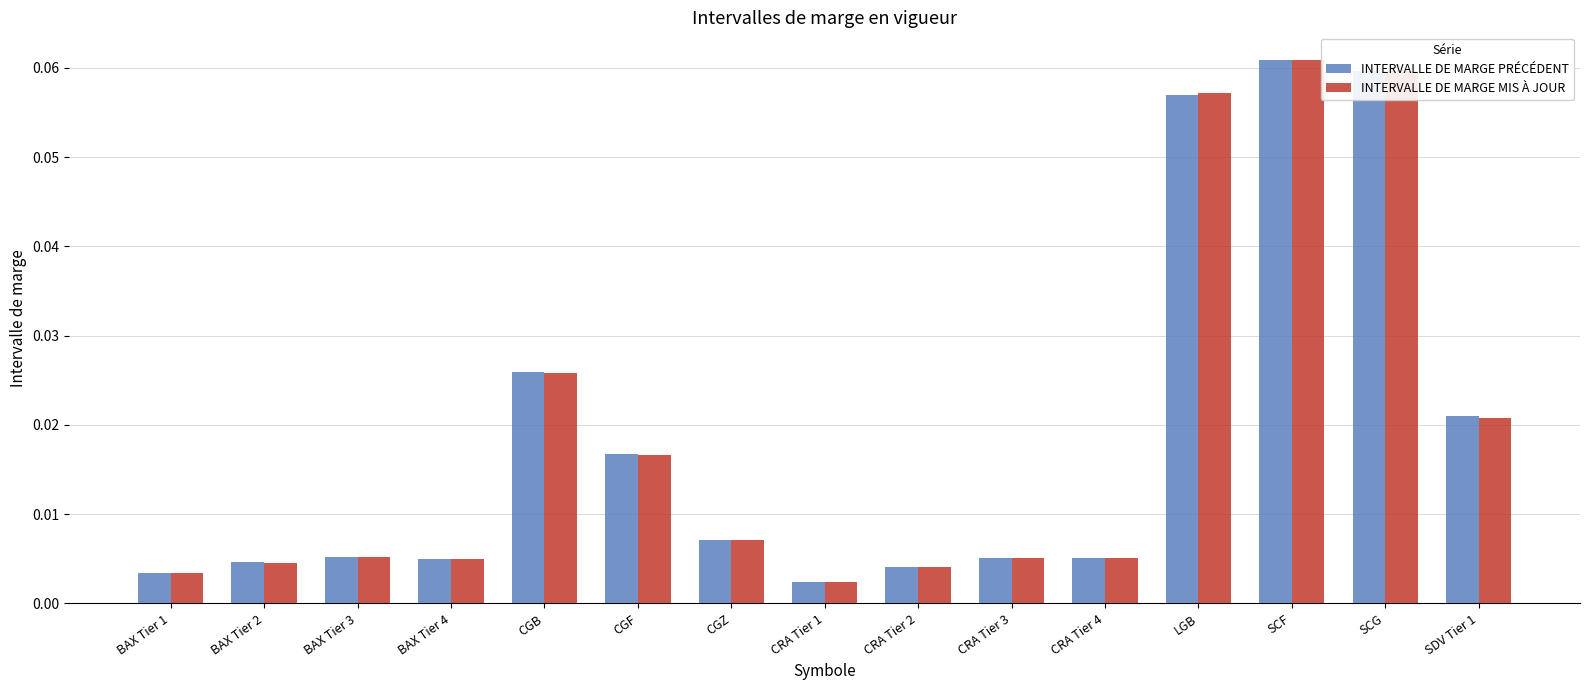

What are all the series names shown in the legend?

INTERVALLE DE MARGE PRÉCÉDENT, INTERVALLE DE MARGE MIS À JOUR